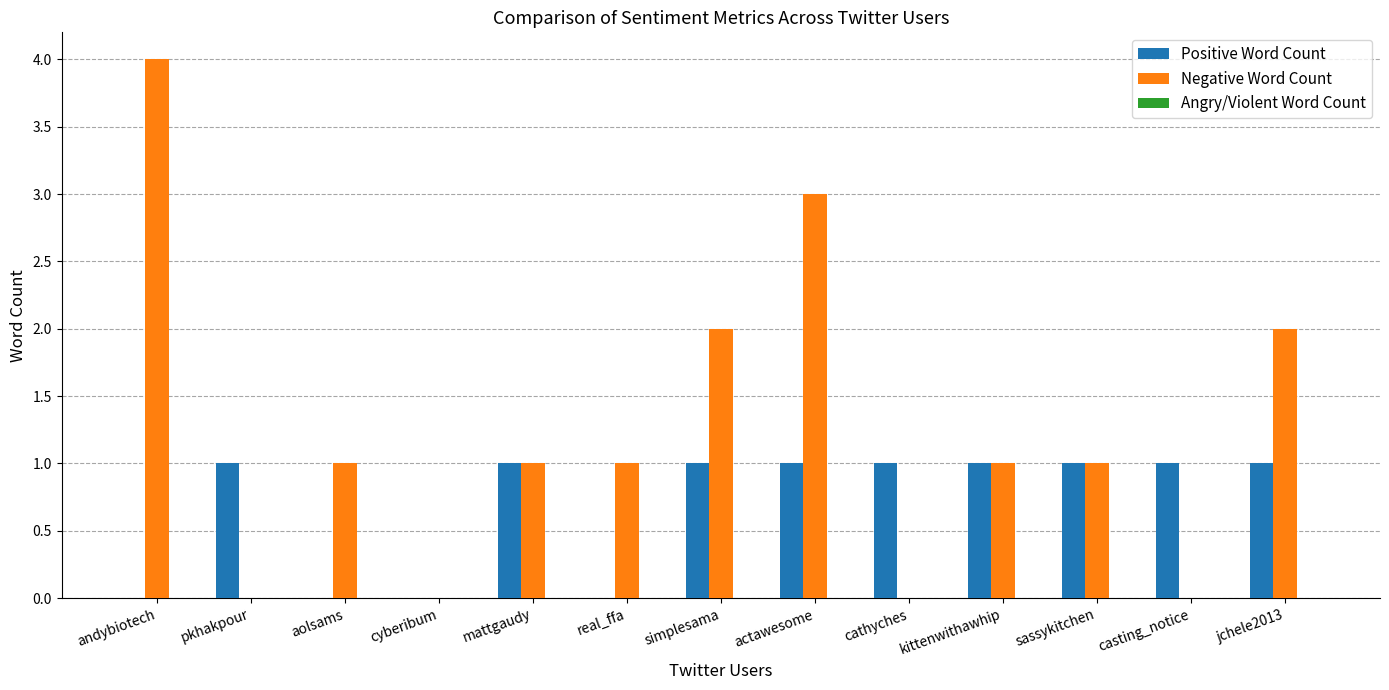

Is it true that Positive Word Count equals 0 at actawesome?

False